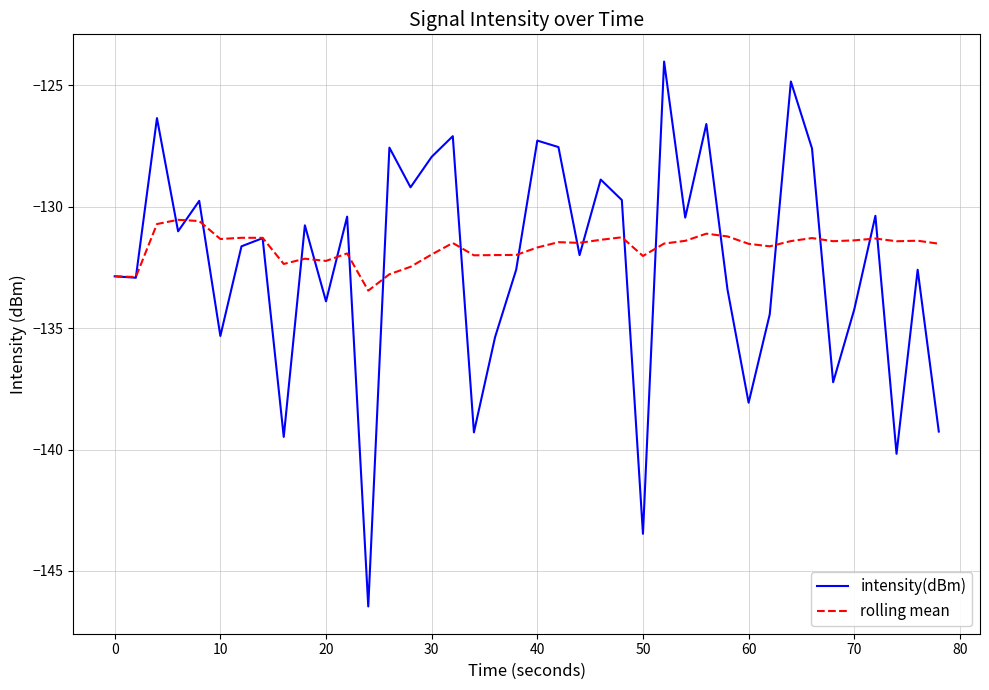

What is the lowest value of the intensity(dBm) series?

-146.5